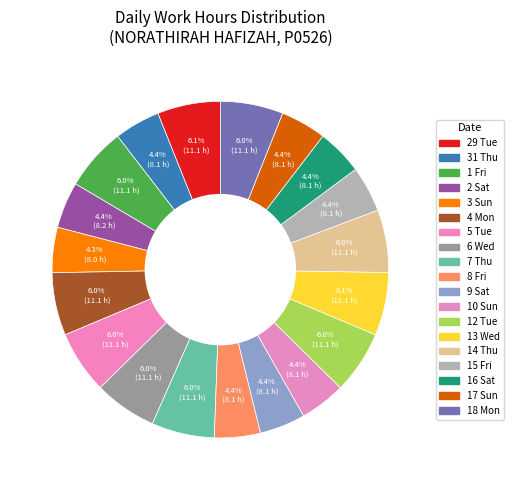

How many segments does this pie chart have?

19